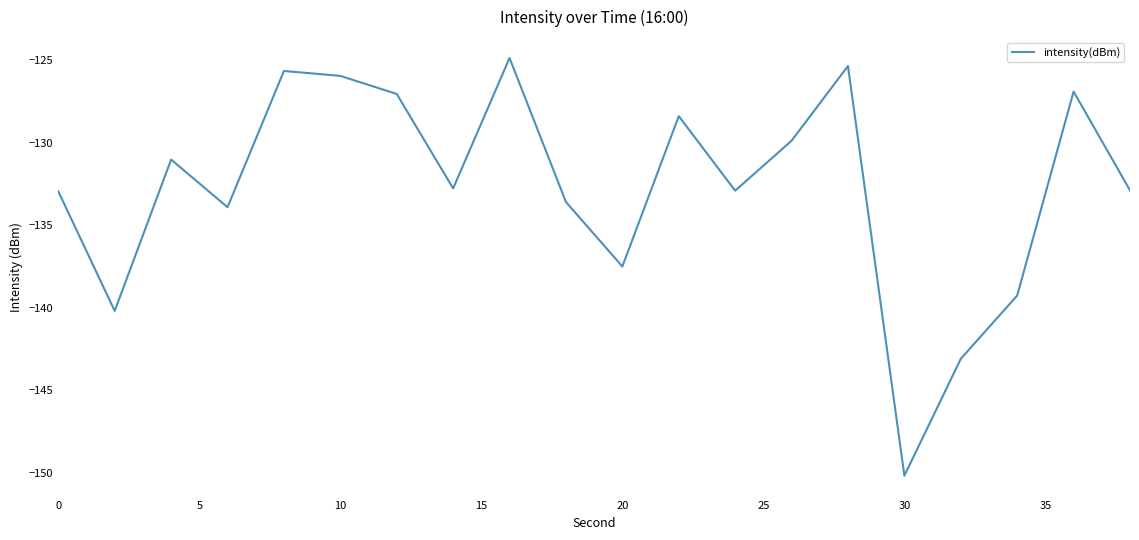

What is the difference between the maximum and minimum values?

25.3